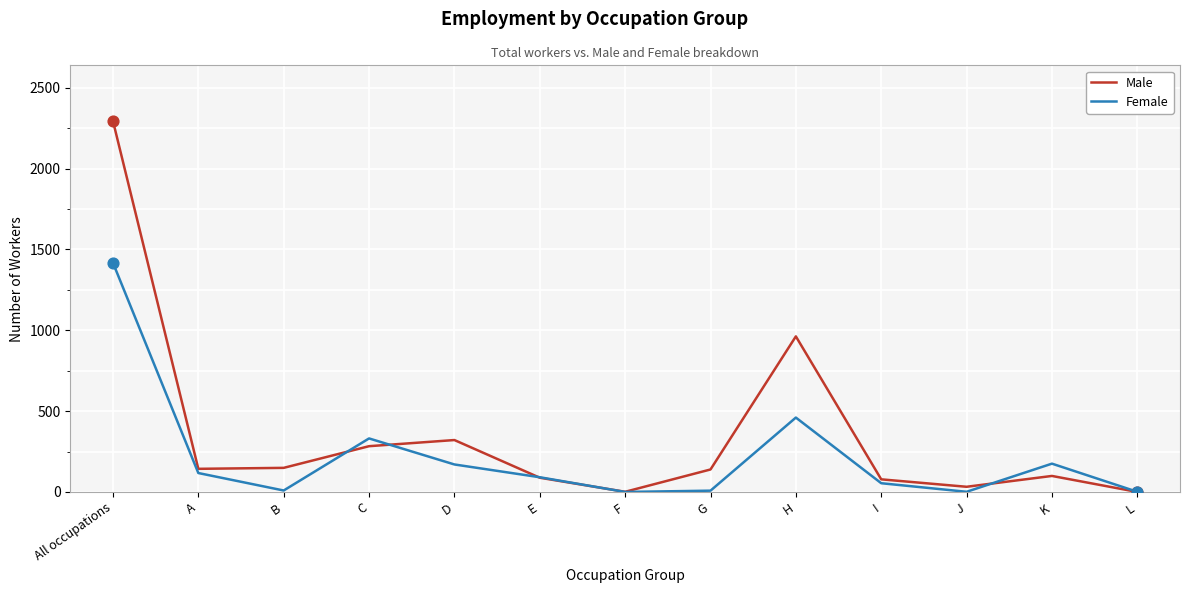

Between D and L, which series saw the biggest shift?

Male